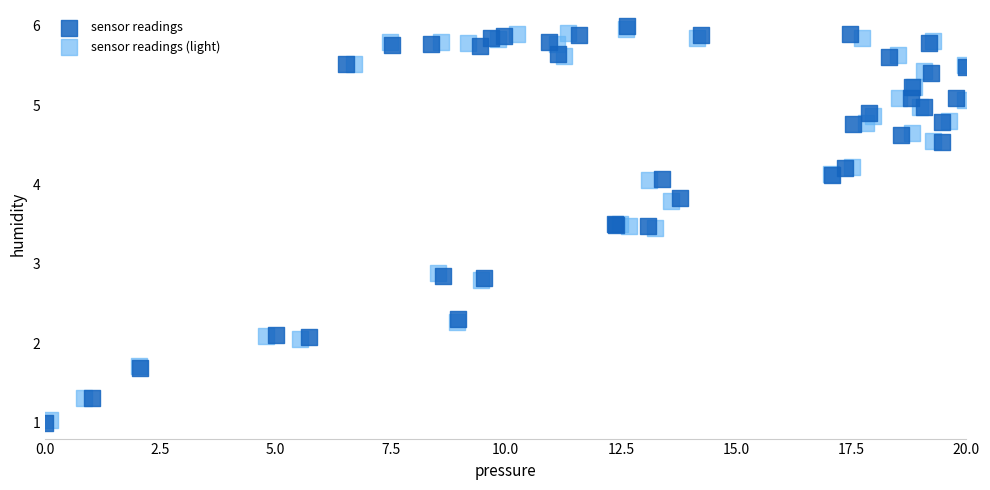

What are all the series names shown in the legend?

sensor readings, sensor readings (light)